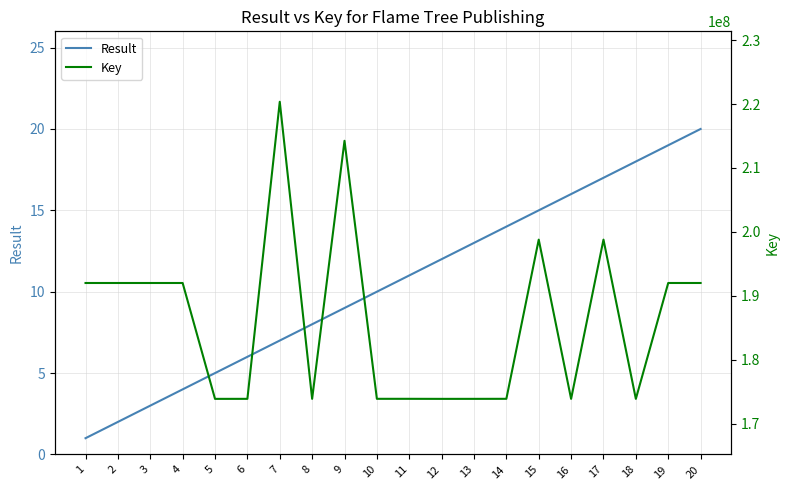

How many lines are shown in the chart?

2